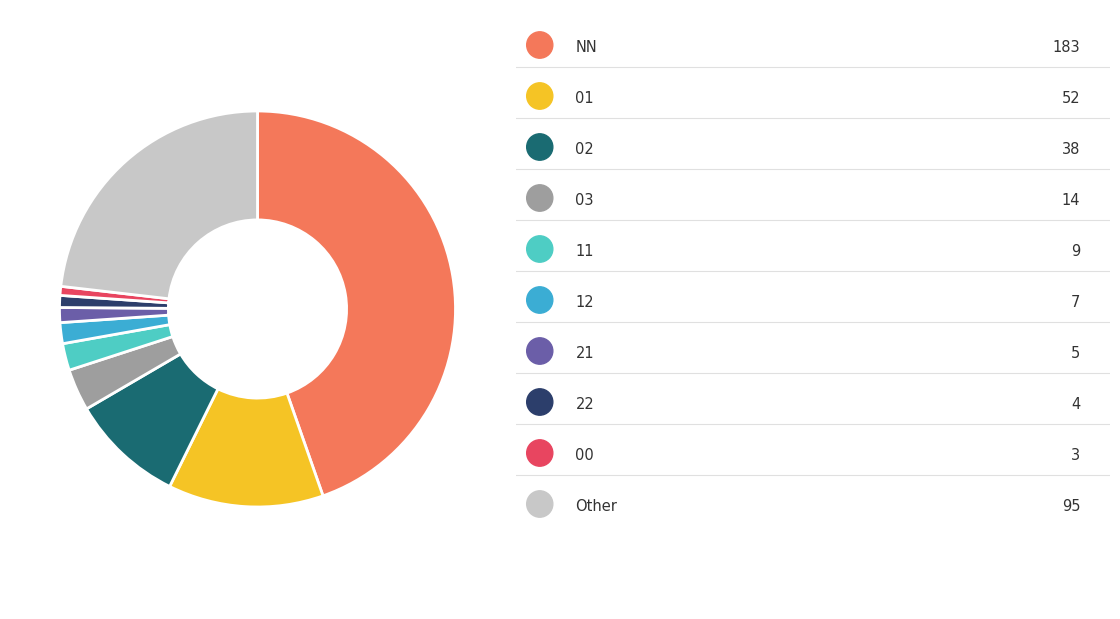

Is there any slice that represents more than half of the pie?

No